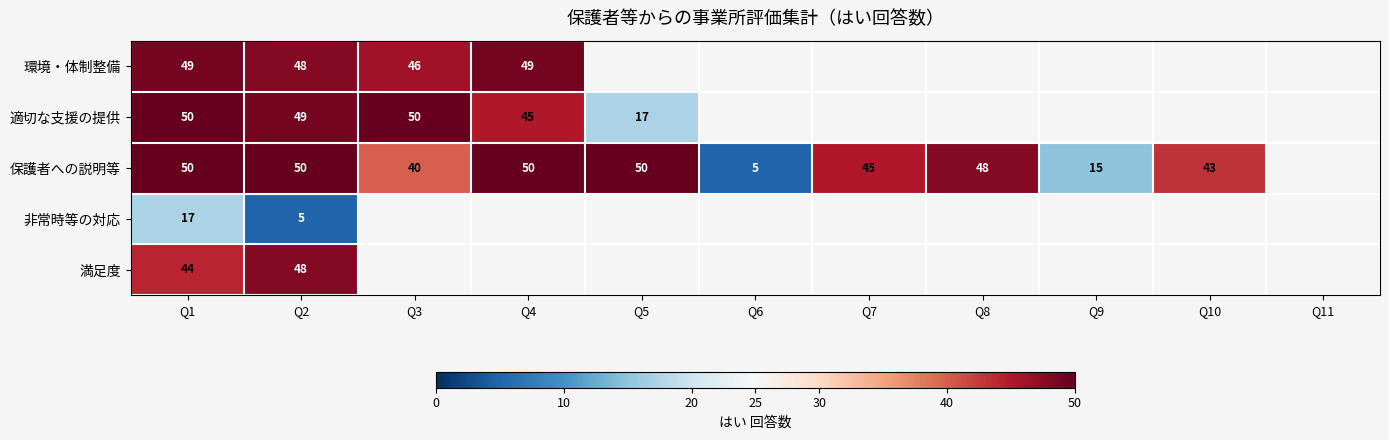

The value of 保護者への説明等 at Q4 is 71. True or false?

False